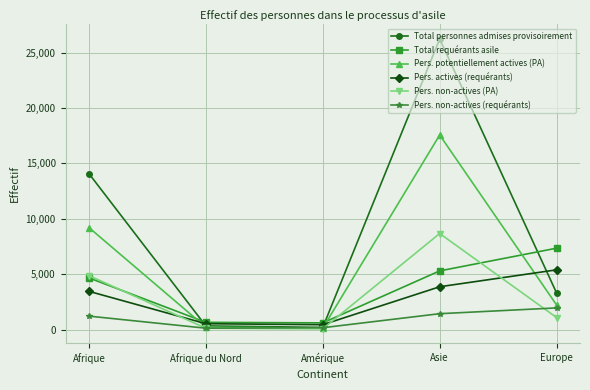

Which series changed the most between Afrique and Europe?

Total personnes admises provisoirement